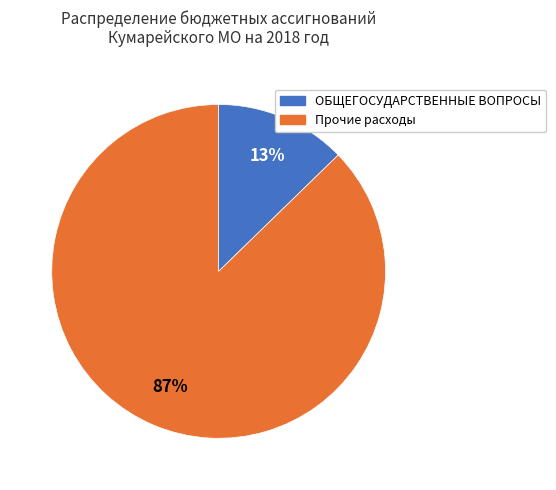

Combined, do Прочие расходы and ОБЩЕГОСУДАРСТВЕННЫЕ ВОПРОСЫ account for over 50%?

Yes